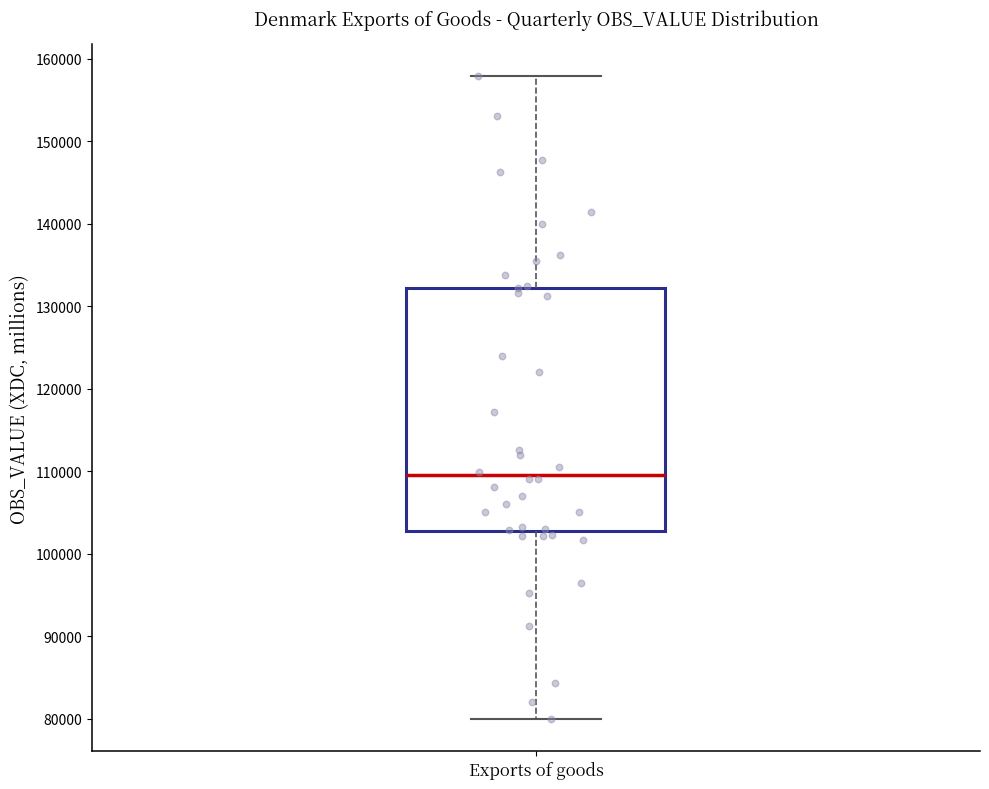

Read this box plot against the y-axis: the position of the median line, the range covered by the box, and the ends of both whiskers. The values are not printed on the chart, so give them approximately, as read against the axis.

median 110000, box 103000 to 132000, whiskers 80000 to 158000